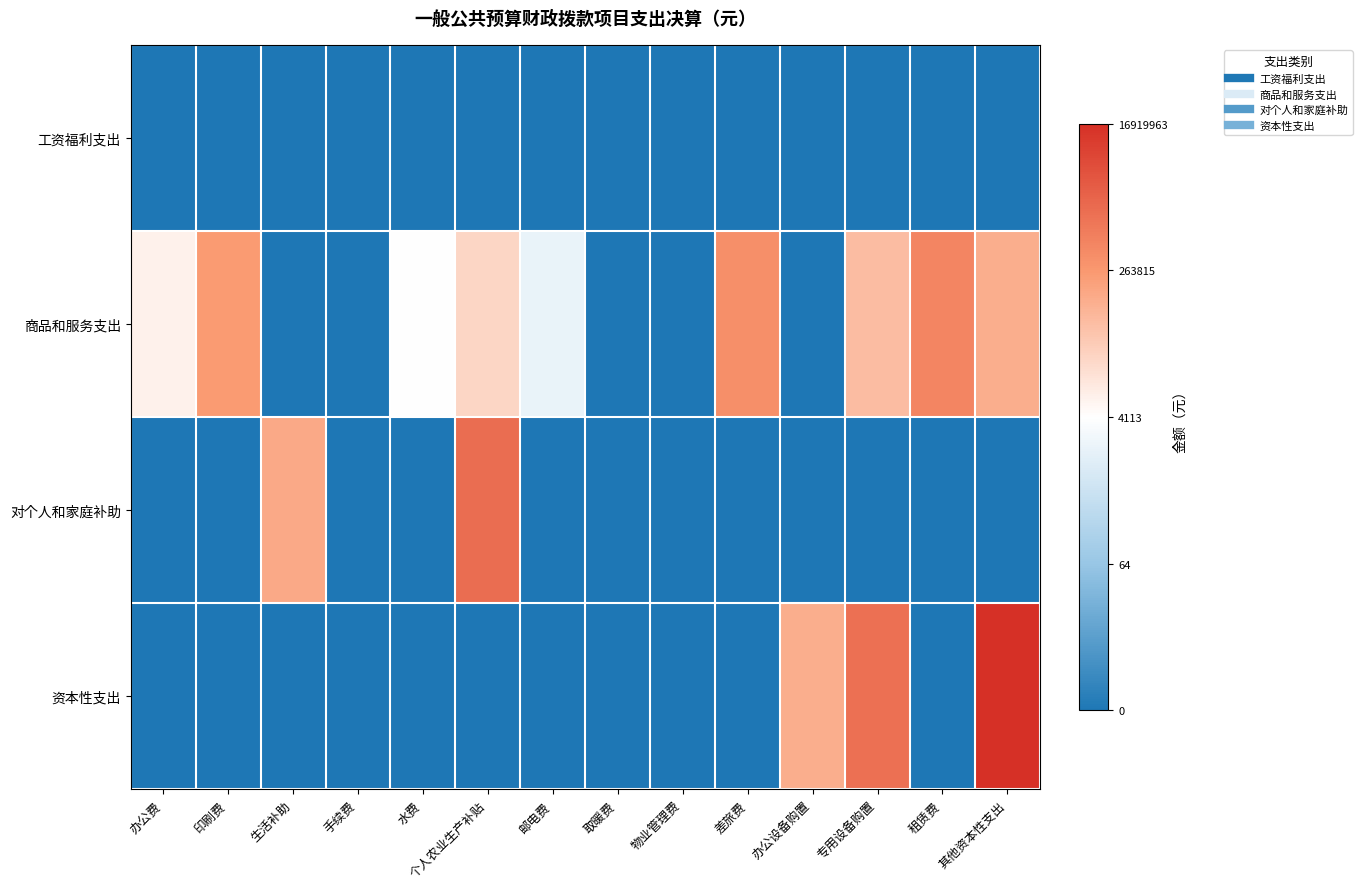

List the series in order of their overall mean, highest first.

商品和服务支出, 资本性支出, 对个人和家庭补助, 工资福利支出